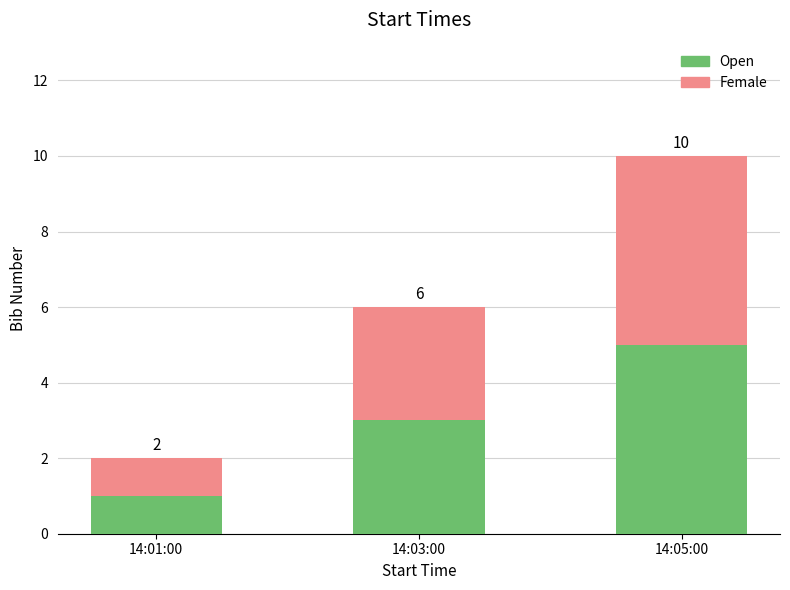

What are all the series names shown in the legend?

Open, Female